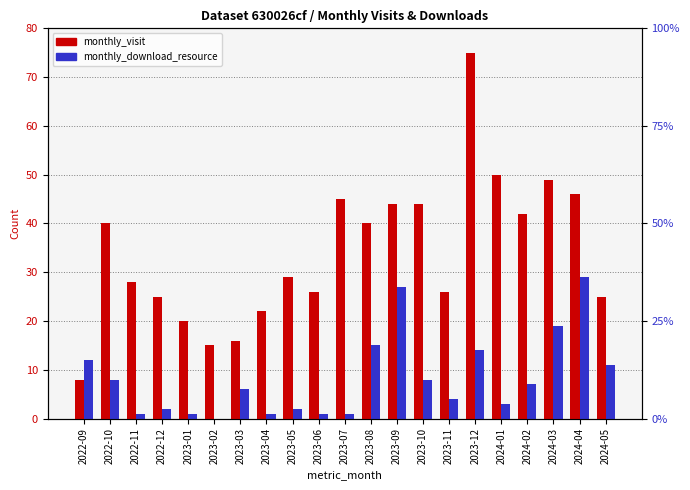

How many groups of bars are there?

21